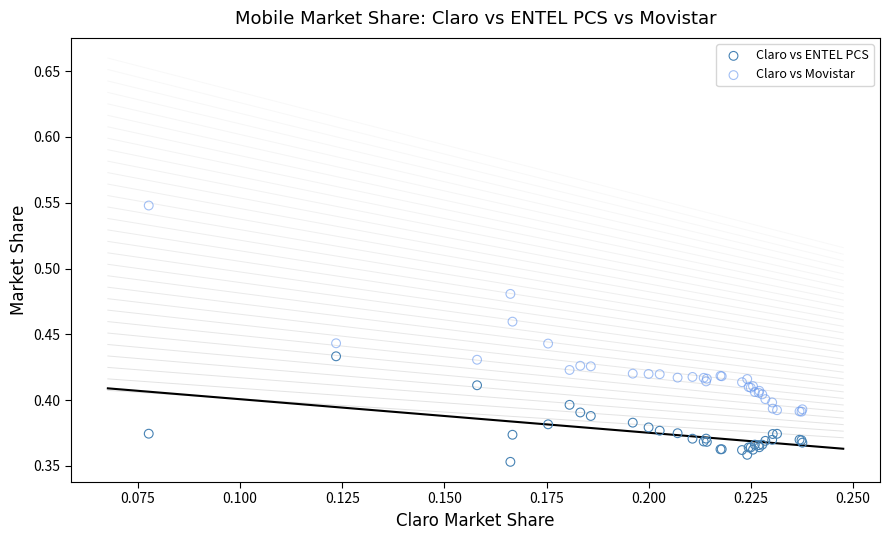

Which series contains the highest Y value?

Claro vs Movistar